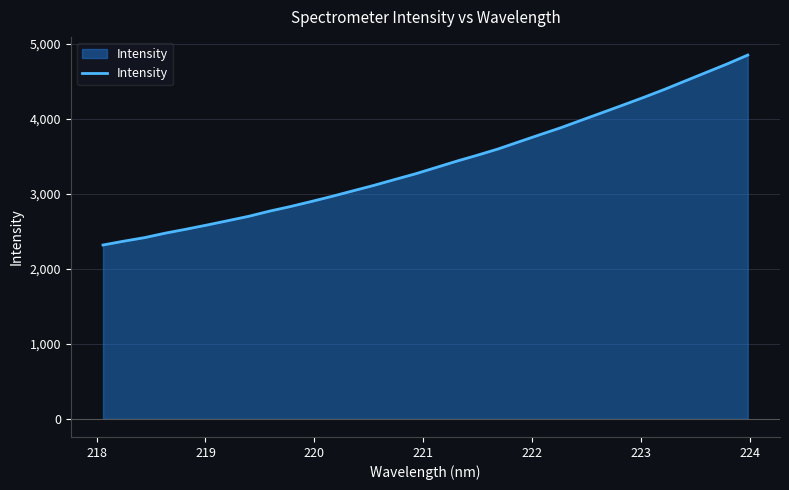

What is the sum of all values?

108937.7